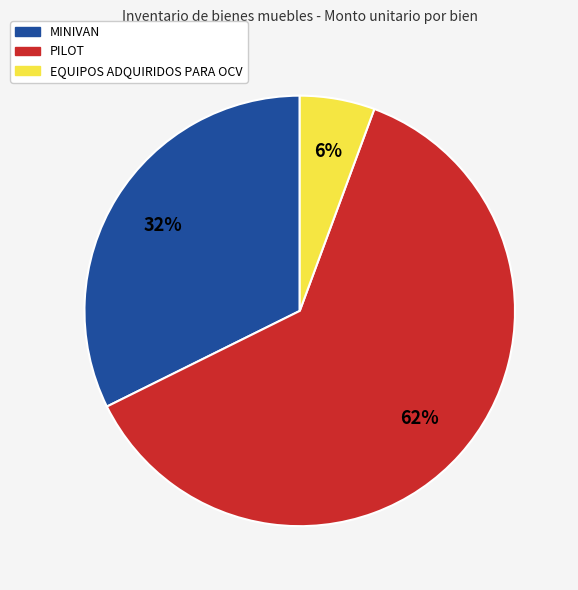

Between PILOT and MINIVAN, which is larger?

PILOT